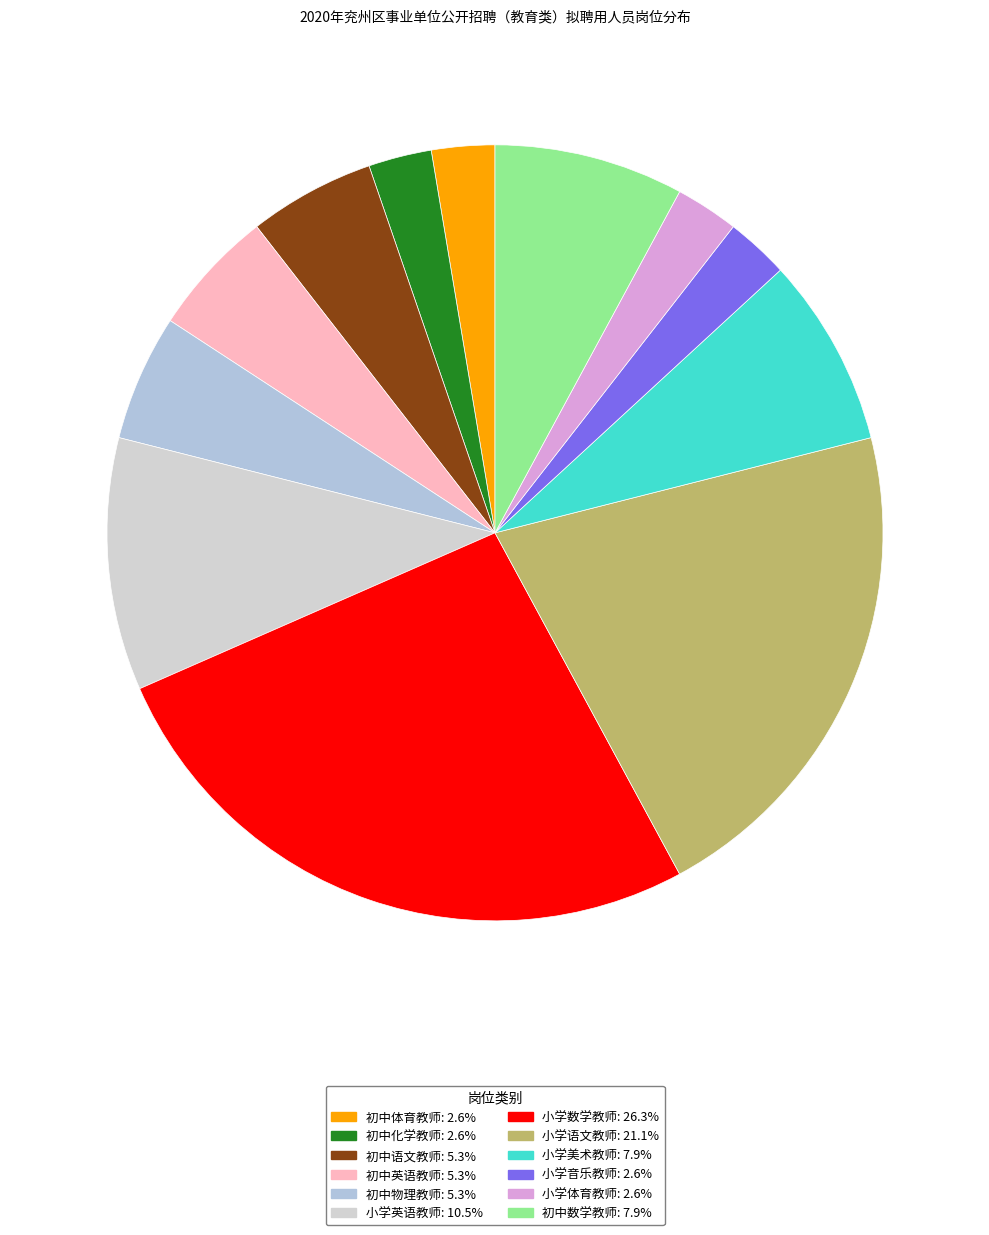

What is the largest slice in the pie chart?

小学数学教师